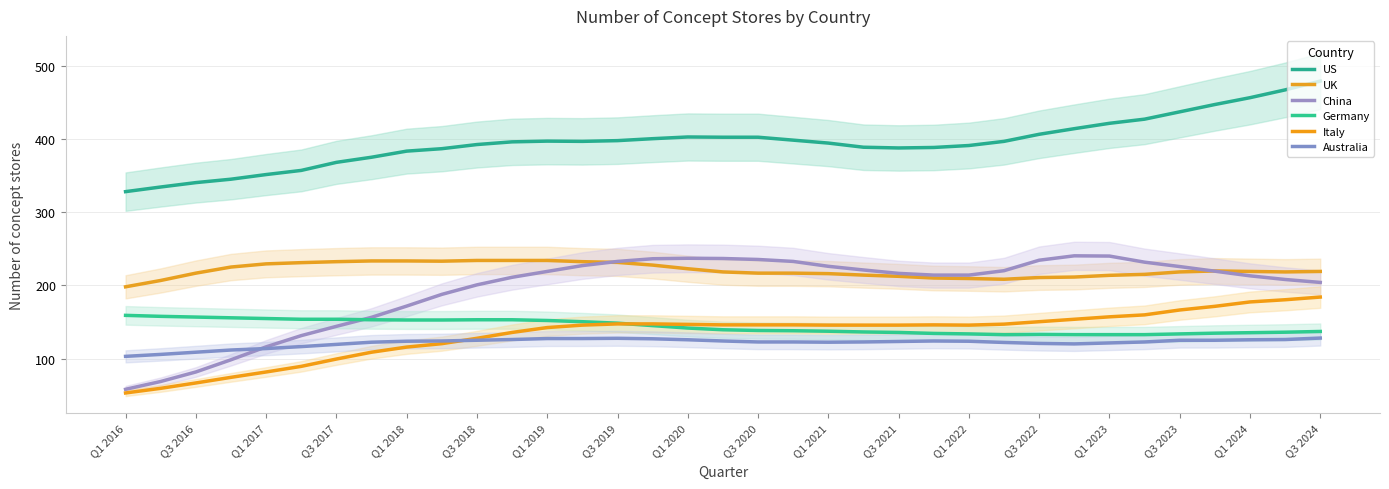

How many times do China and Germany cross each other?

1